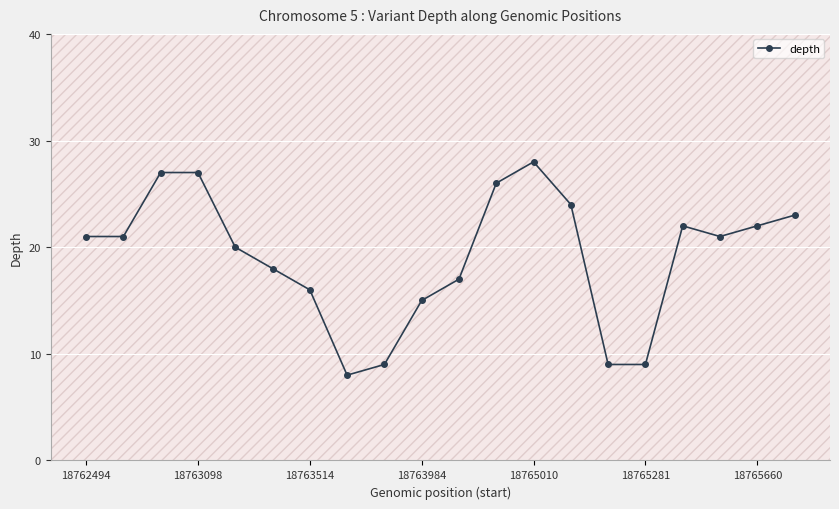

What is the difference between the maximum and minimum values?

20